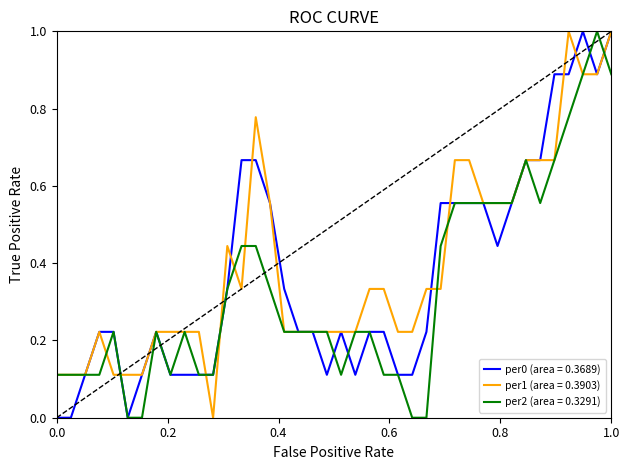

What is the maximum value for per2 (area = 0.3291)?

1.0